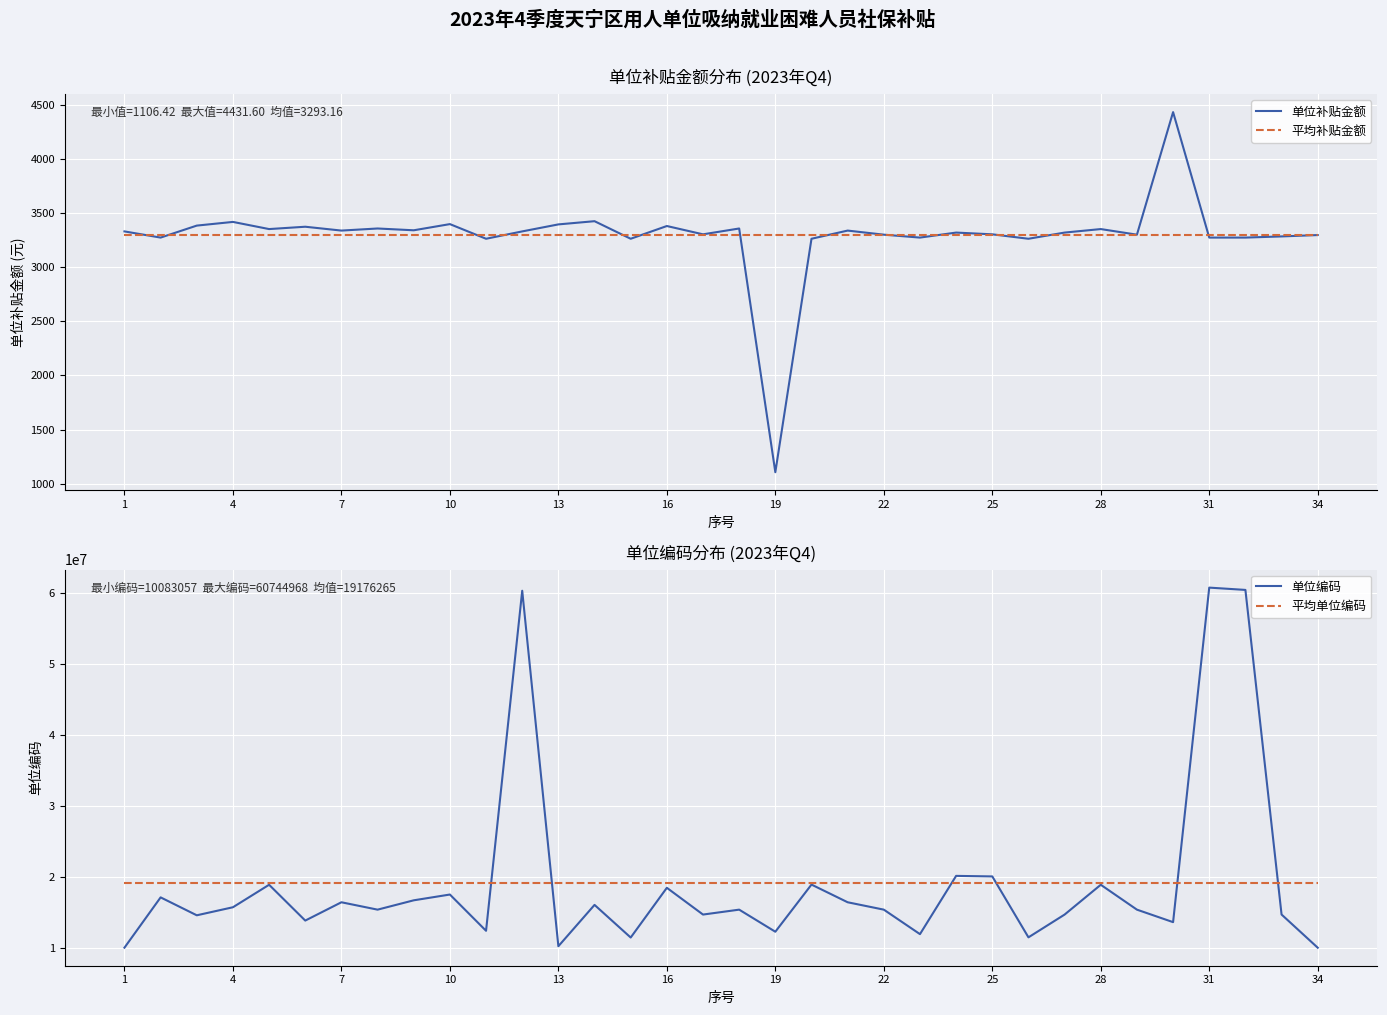

What is the value of the 单位编码 point at the 22nd from the left?

15438770.0